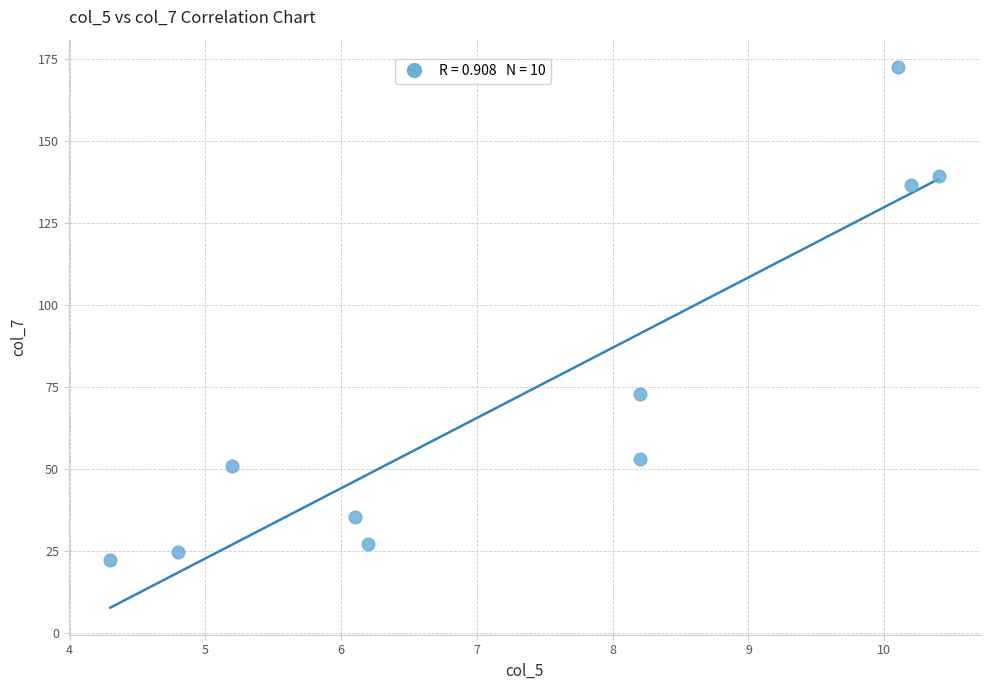

What is the range of X values (max minus min)?

6.1